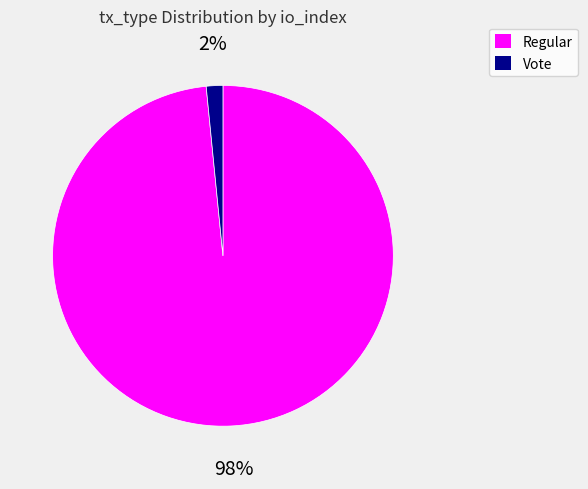

Do Vote and Regular together represent more than half of the pie?

Yes